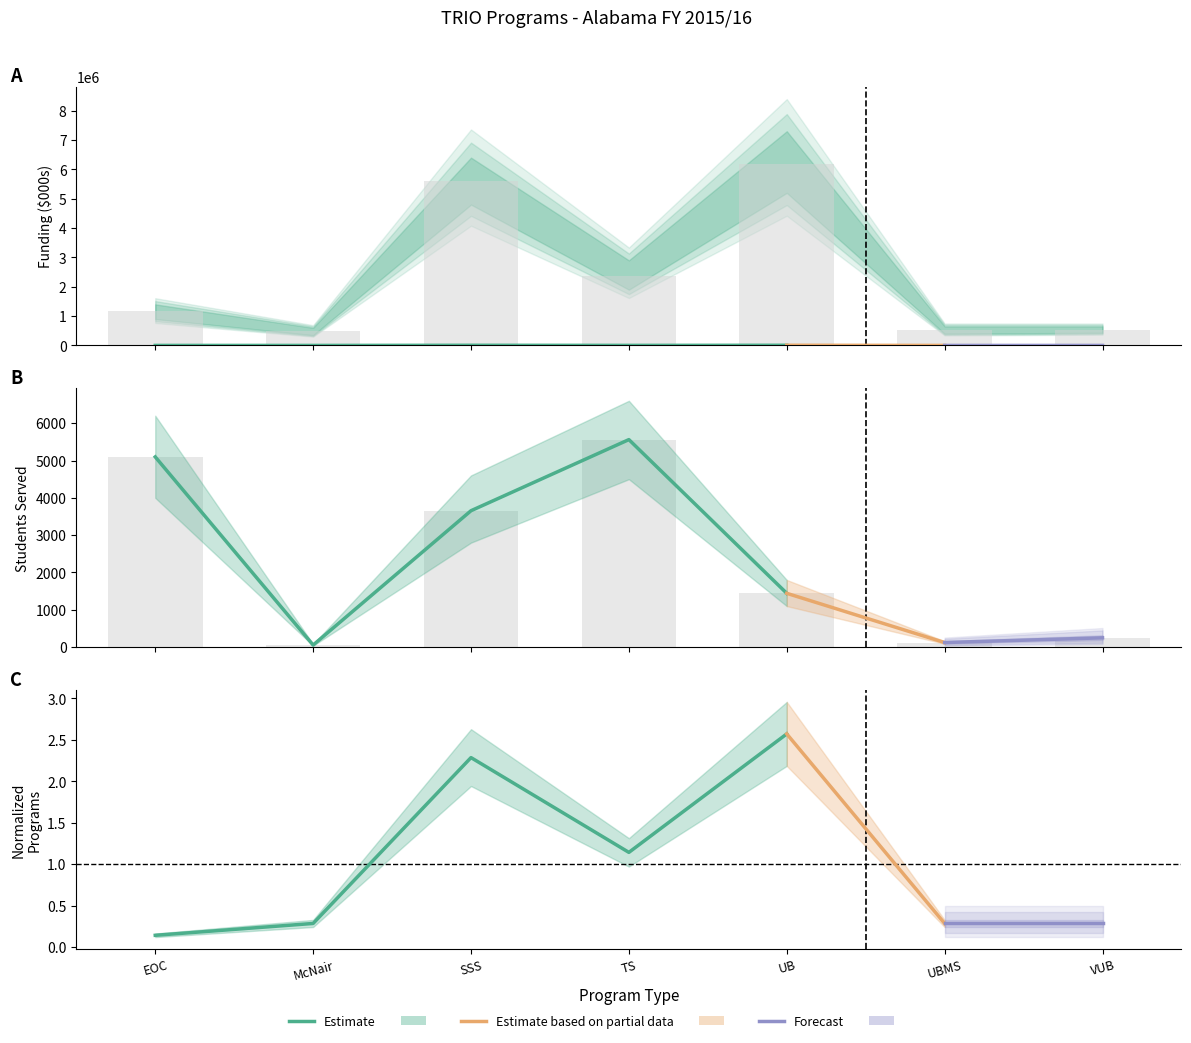

The value of Students Served at VUB is 396. True or false?

False